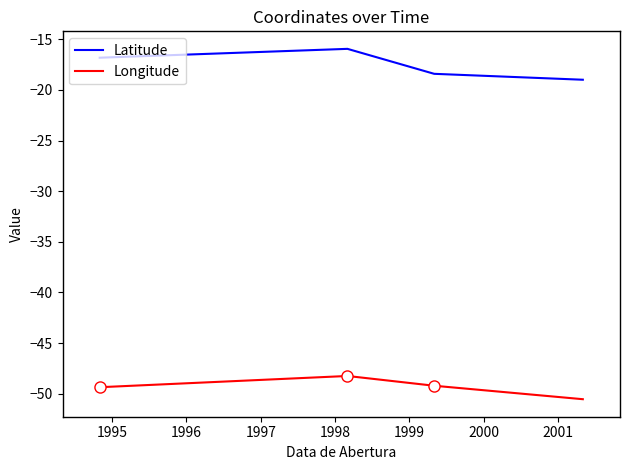

What is the minimum value for Longitude?

-50.5